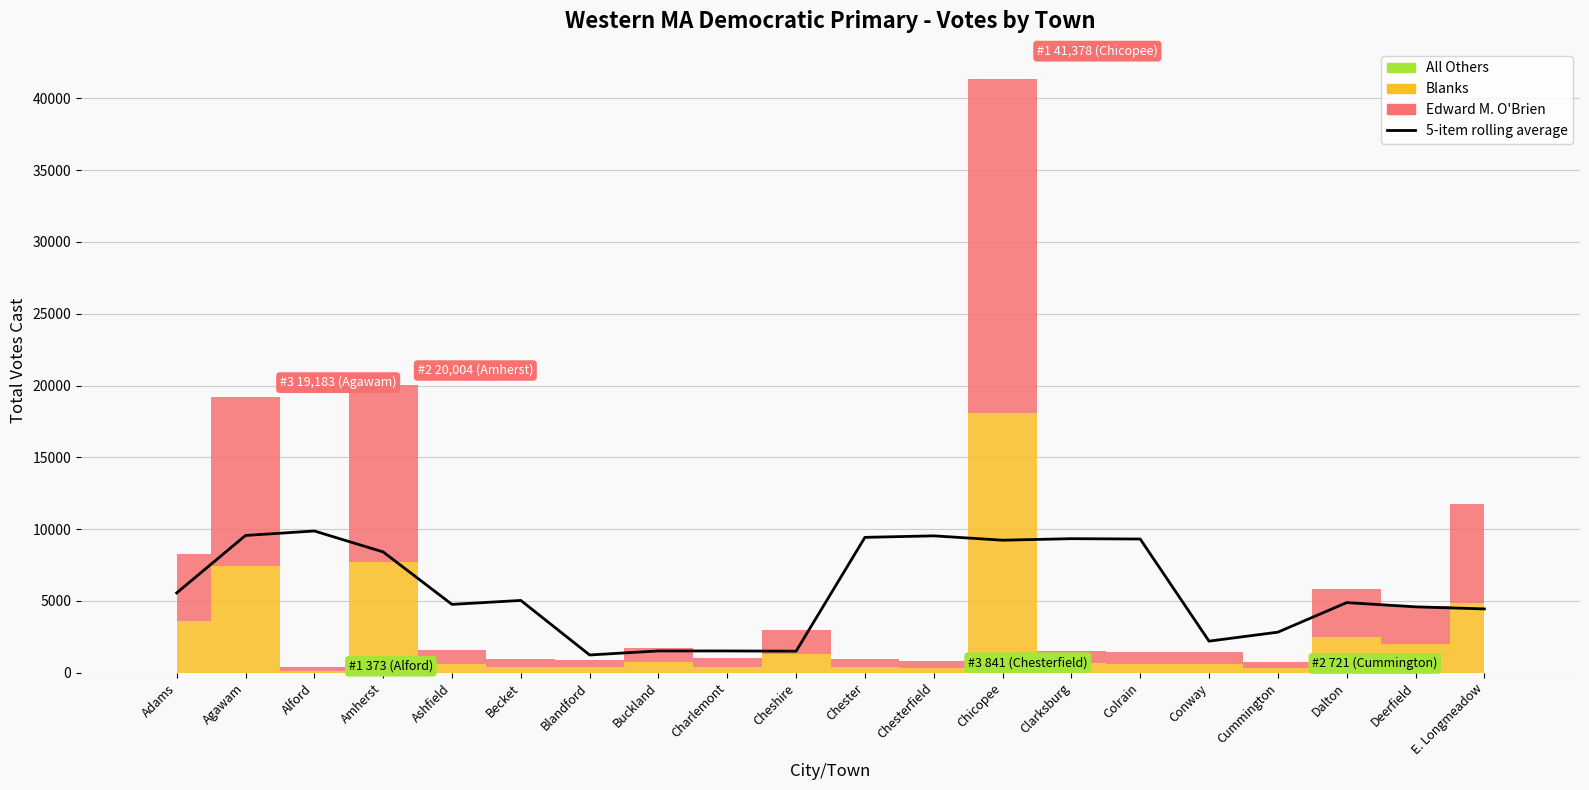

At which category does the chart reach its minimum across all series?

Blandford